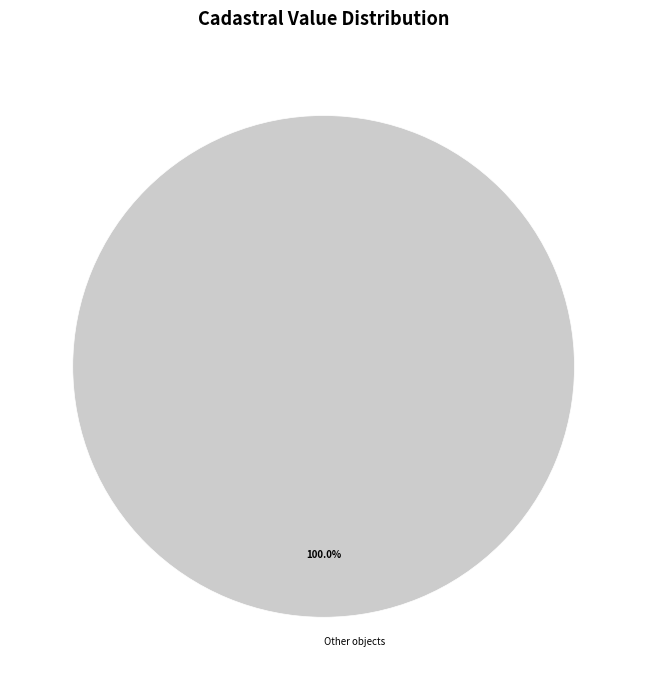

What is the majority slice?

Other objects